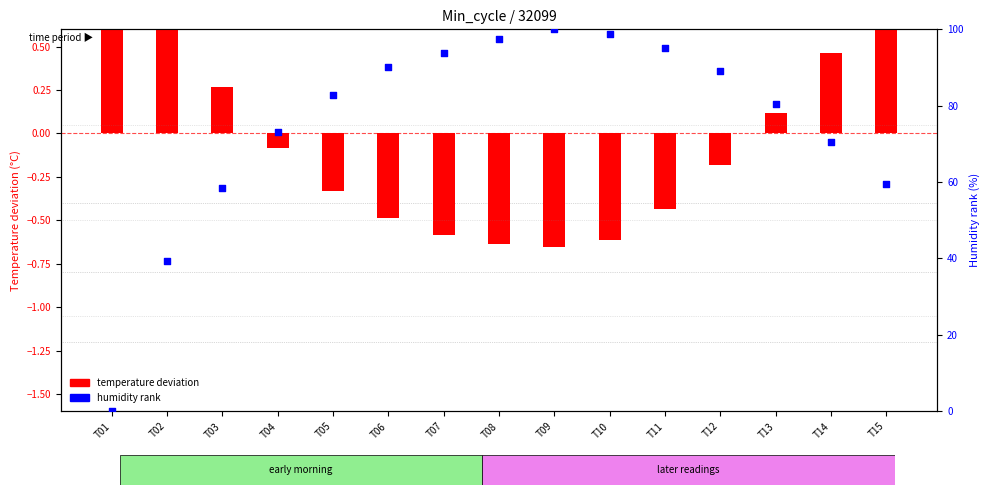

At how many categories does at least one series exceed 14?

14